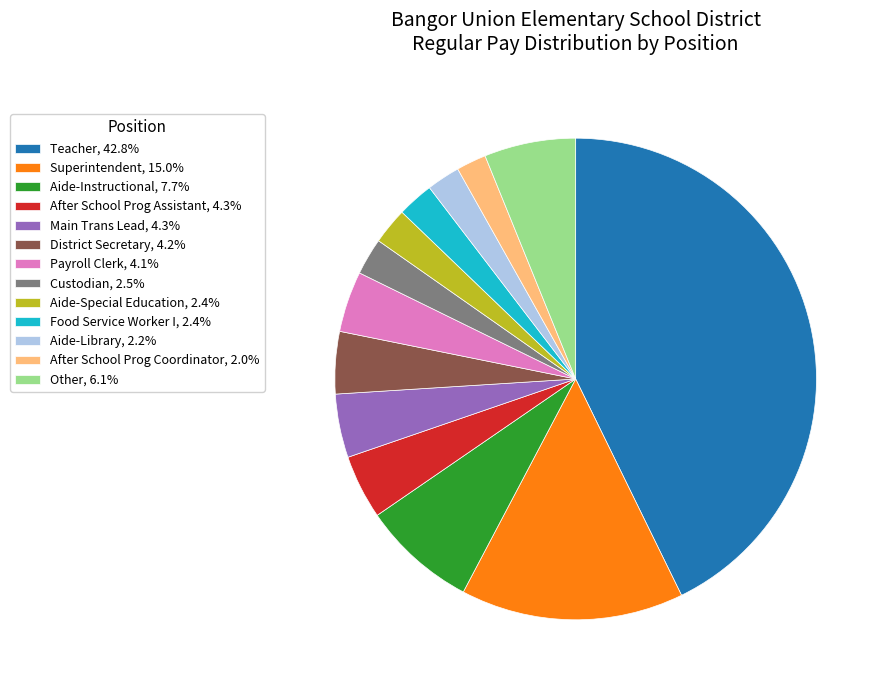

Does Main Trans Lead, 4.3% represent more than half of the total?

No